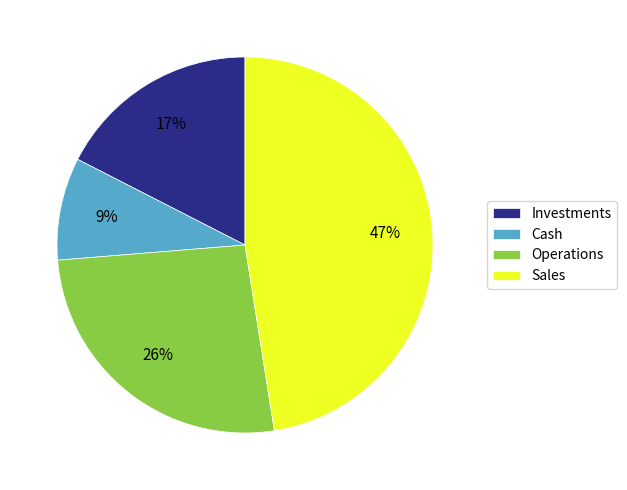

To the nearest percent, what portion does Investments represent?

17%